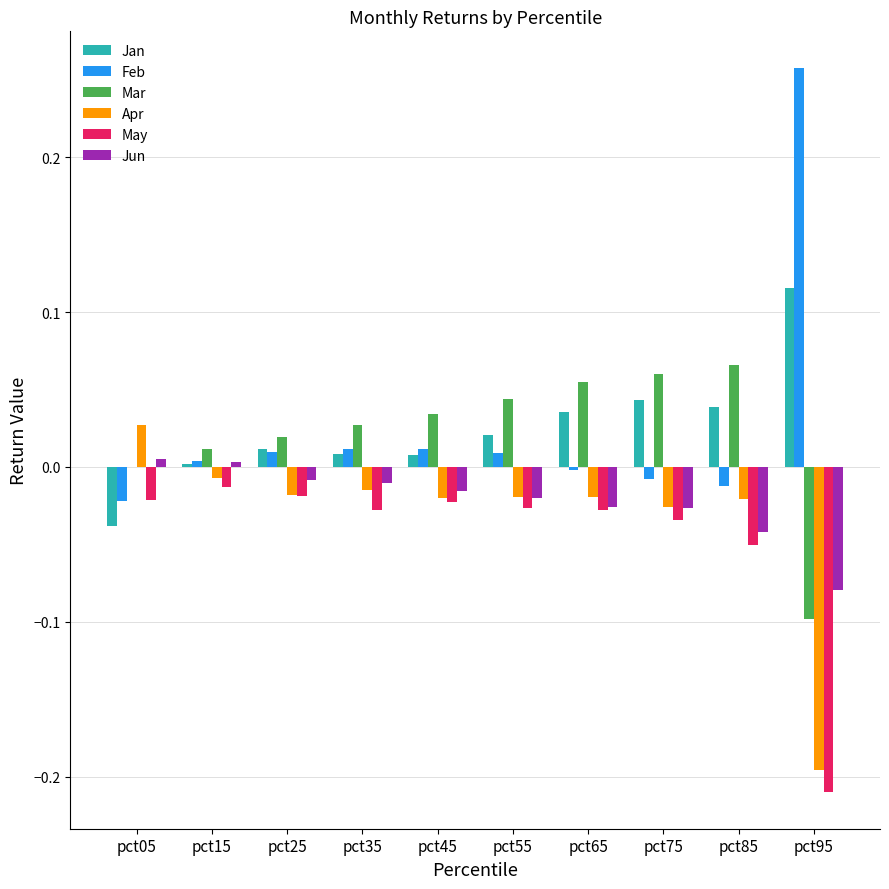

Is it true that May equals -0.0 at pct35?

True